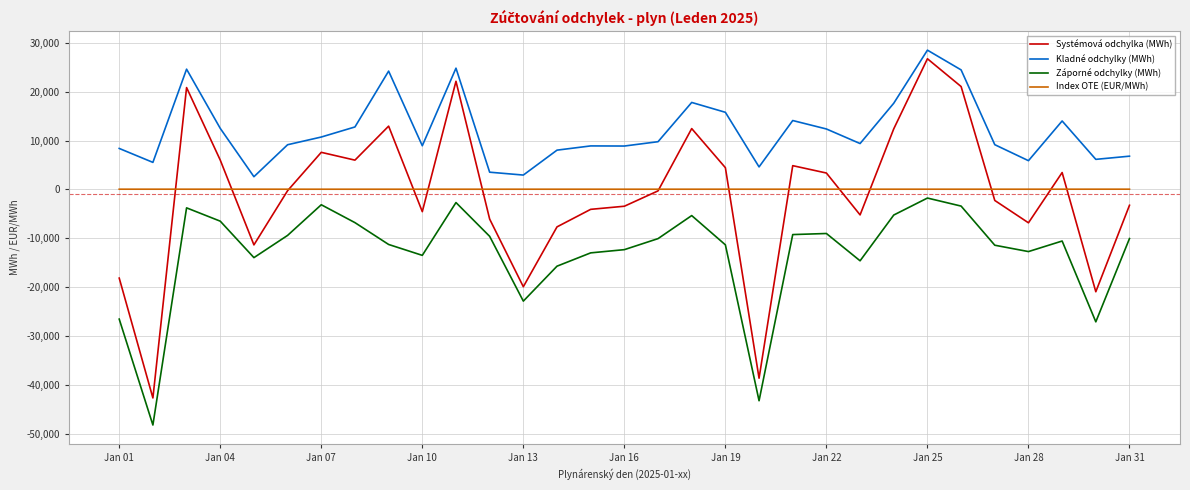

Which series has the largest total across all categories?

Kladné odchylky (MWh)